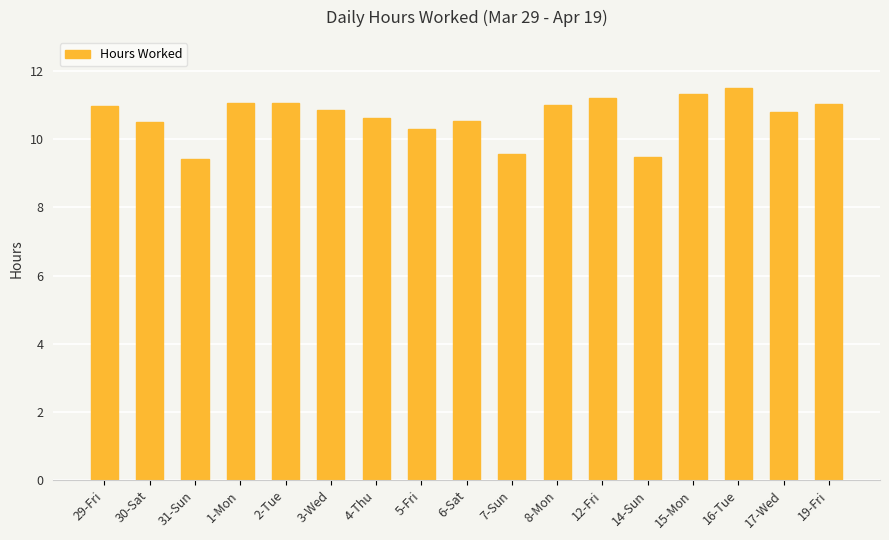

What is the difference between the maximum and second lowest values?

2.0